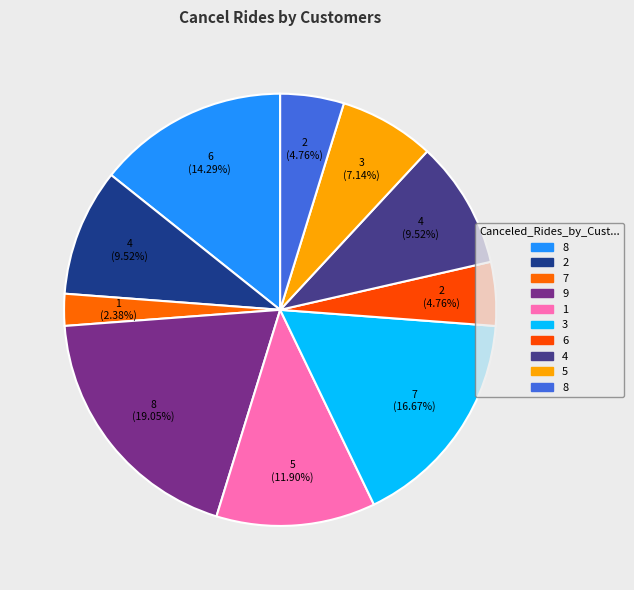

How many segments does this pie chart have?

10